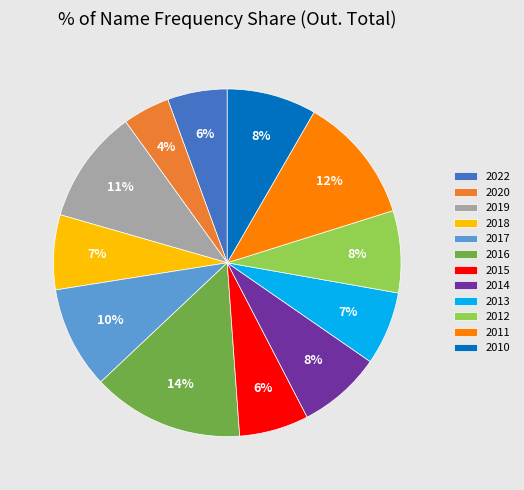

How many slices are in this pie chart?

12